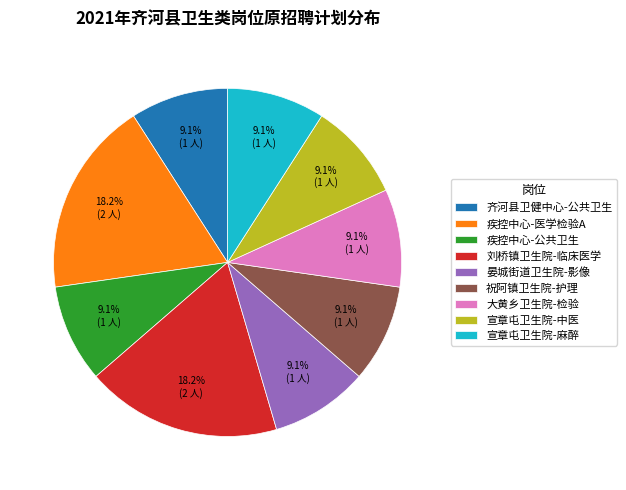

How many segments does this pie chart have?

9